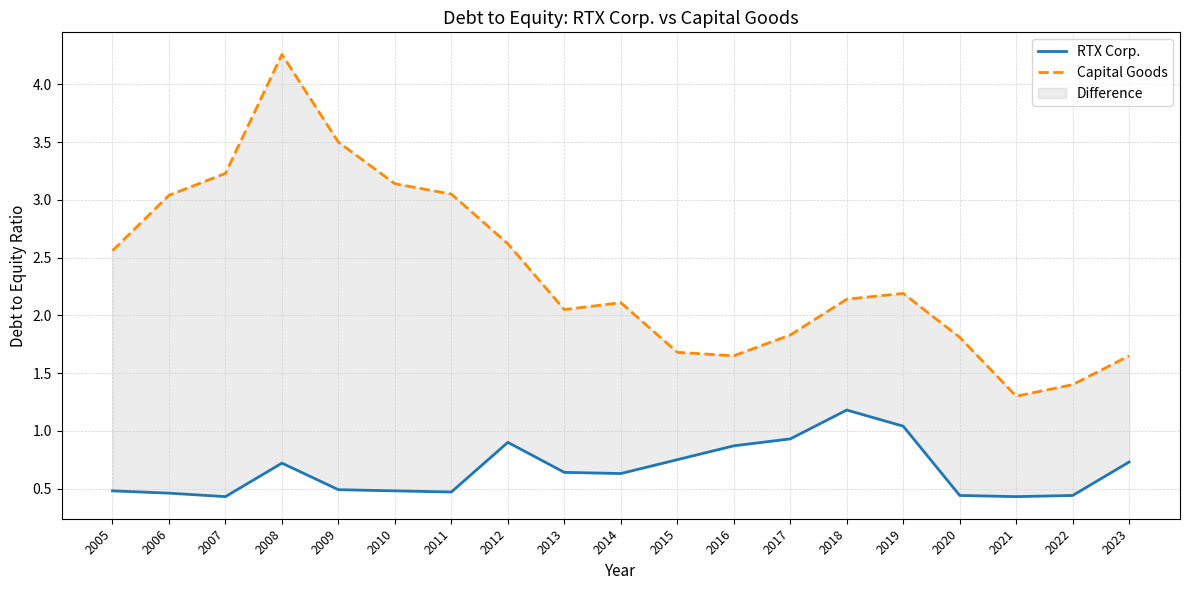

At which category is the sum across all series the highest?

2008